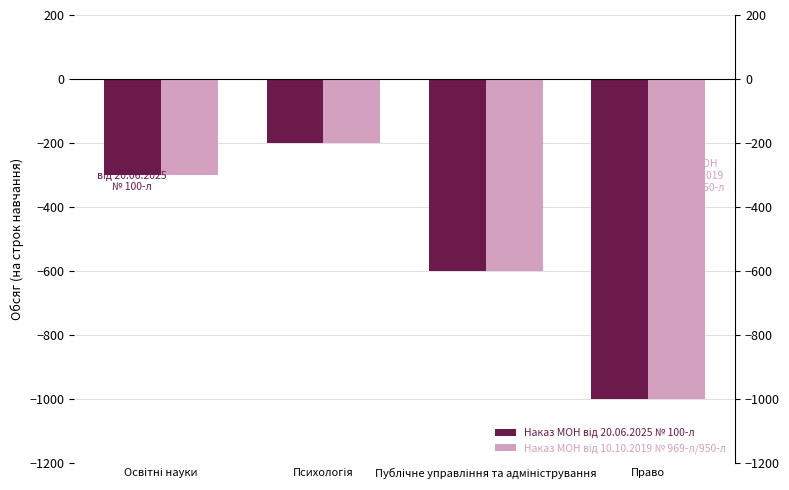

Reading left to right, what are all the values shown in this chart?

Наказ МОН від 20.06.2025 № 100-л: Освітні науки=-300	Психологія=-200	Публічне управління та адміністрування=-600	Право=-1000
Наказ МОН від 10.10.2019 № 969-л/950-л: Освітні науки=-300	Психологія=-200	Публічне управління та адміністрування=-600	Право=-1000